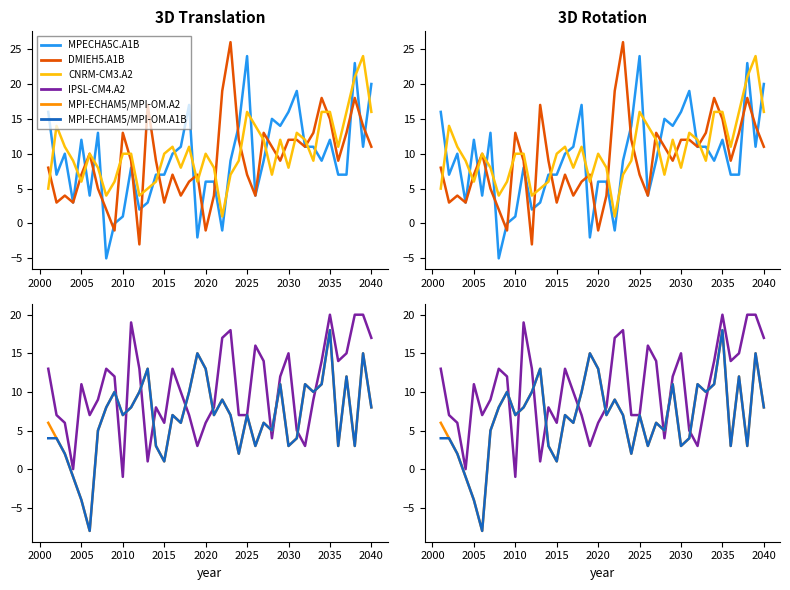

How many data points in MPI-ECHAM5/MPI-OM.A1B are less than 7?

18